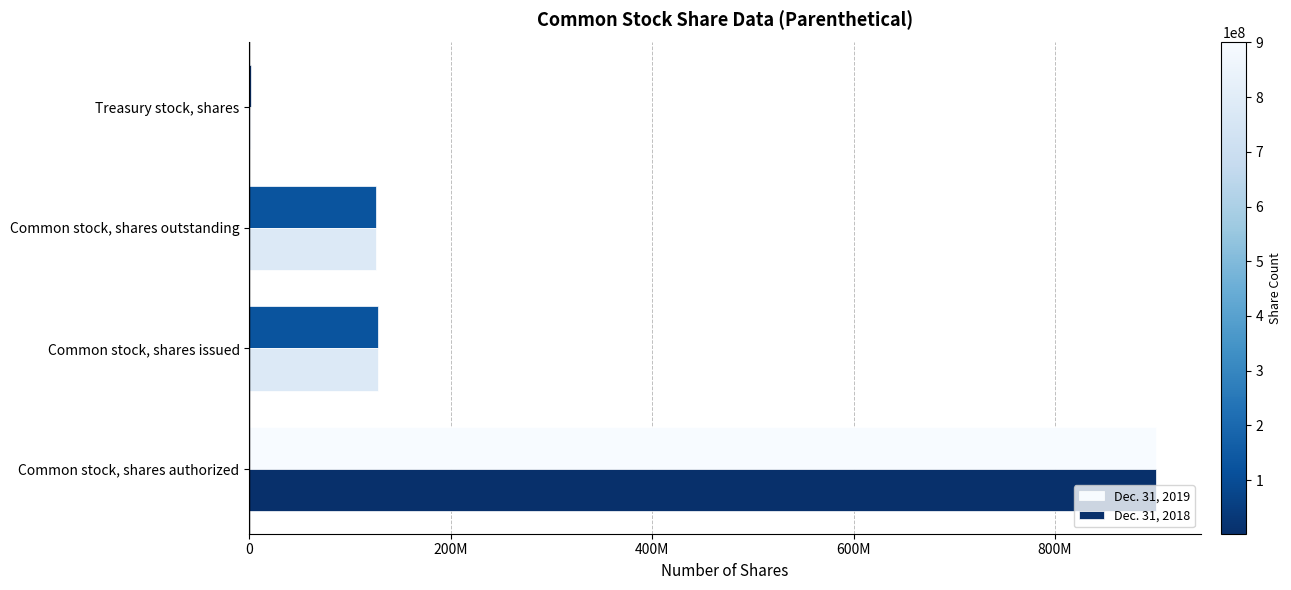

Which series has the widest spread of values?

Dec. 31, 2019